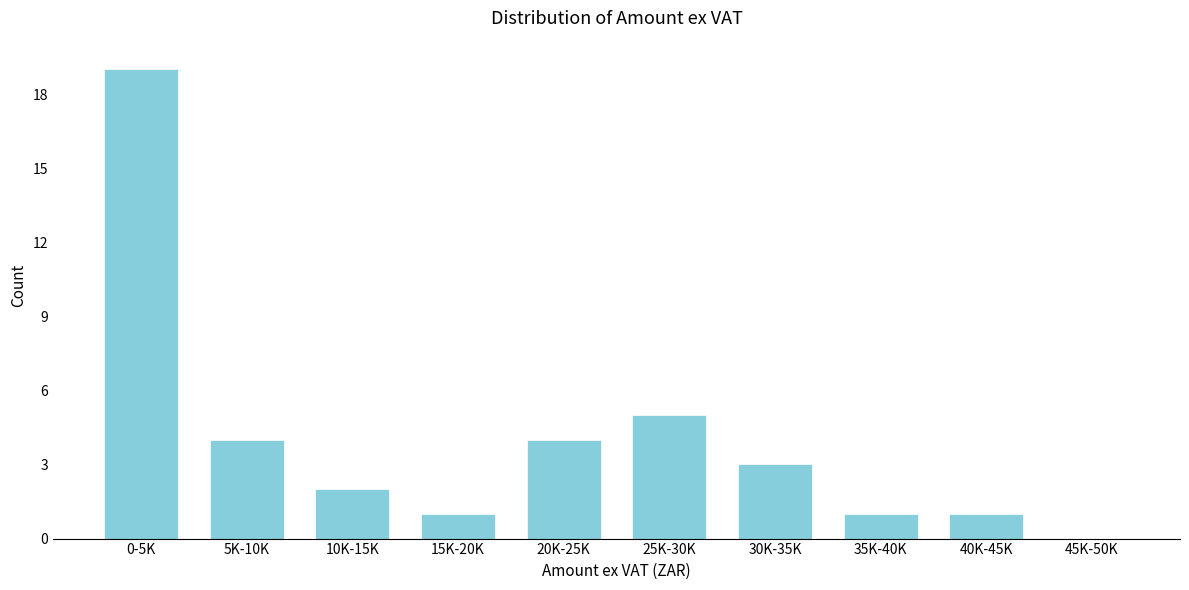

Reading left to right, transcribe all the data shown in this chart.

0-5K=19	5K-10K=4	10K-15K=2	15K-20K=1	20K-25K=4	25K-30K=5	30K-35K=3	35K-40K=1	40K-45K=1	45K-50K=0